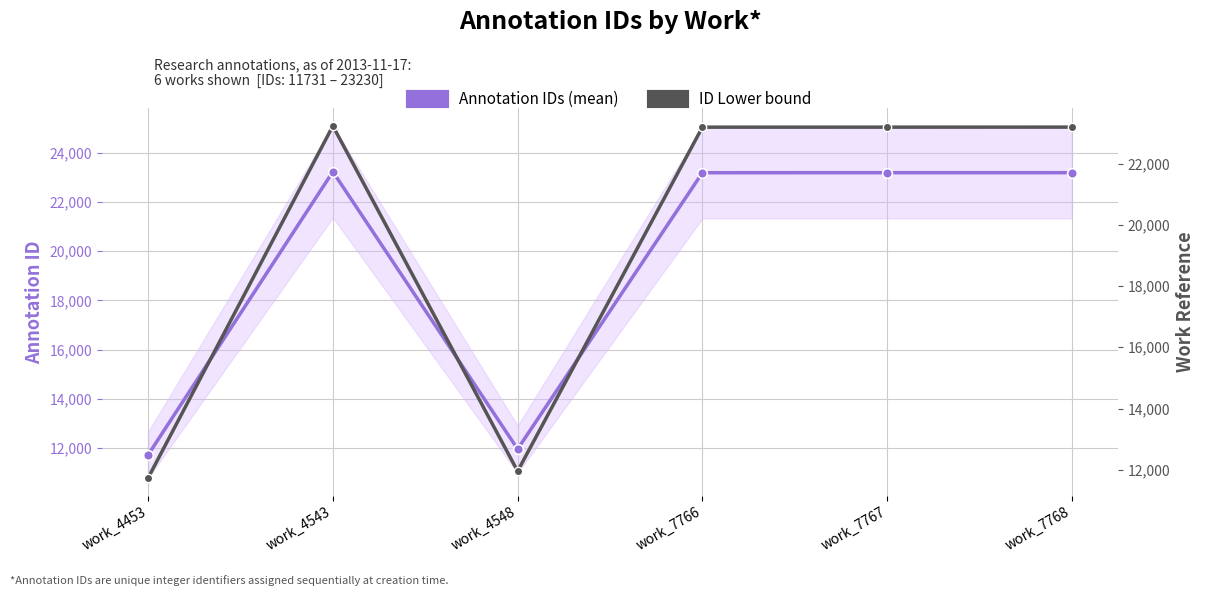

True or false: ID Lower bound and Annotation IDs (mean) intersect in this chart.

False